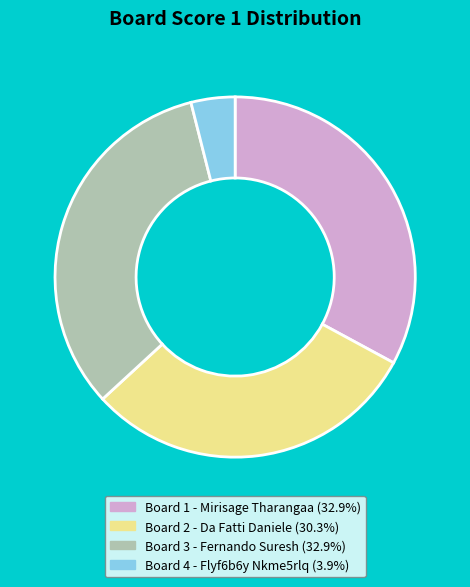

How many slices are in this pie chart?

4